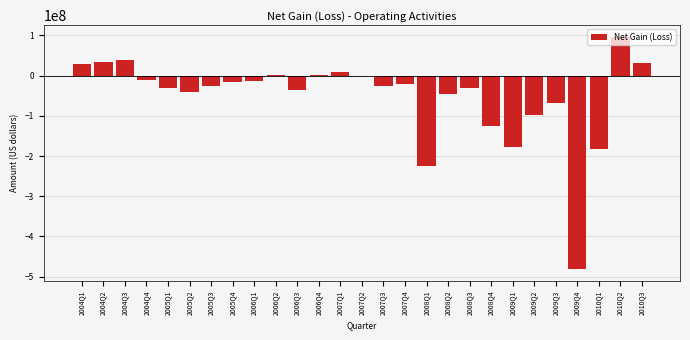

What is the sum of the values at 2009Q2 and 2004Q2?

-63739424